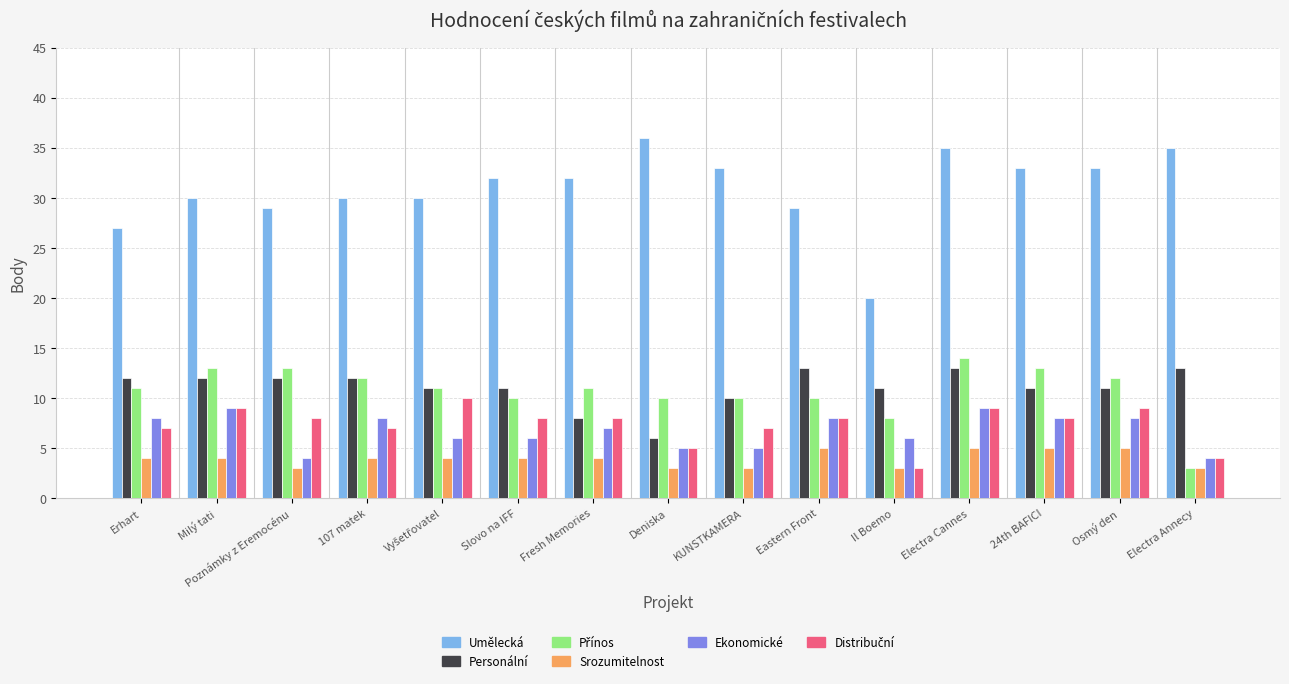

The value of Personální at Il Boemo is 11. True or false?

True